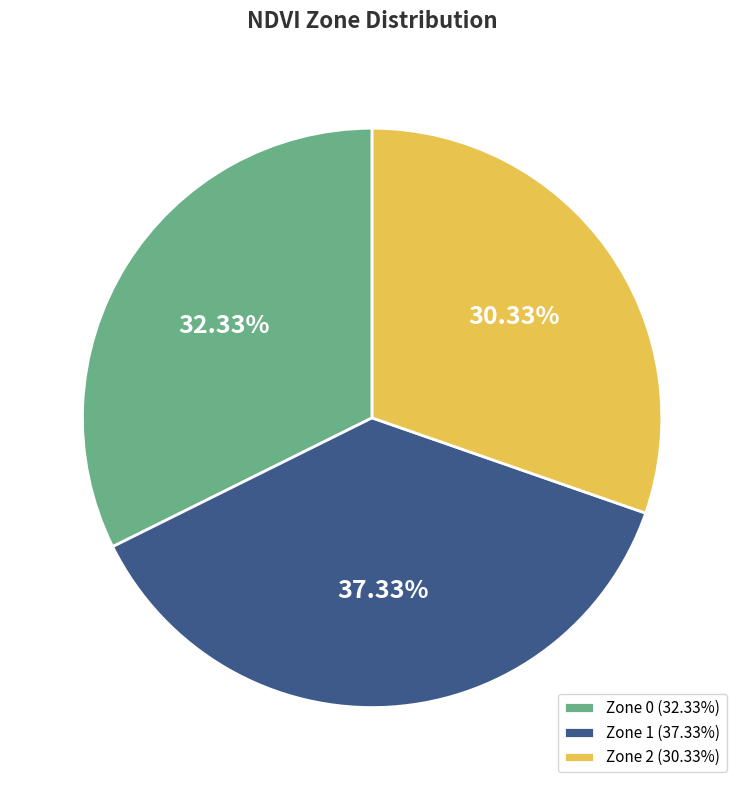

Count the number of slices in the pie.

3